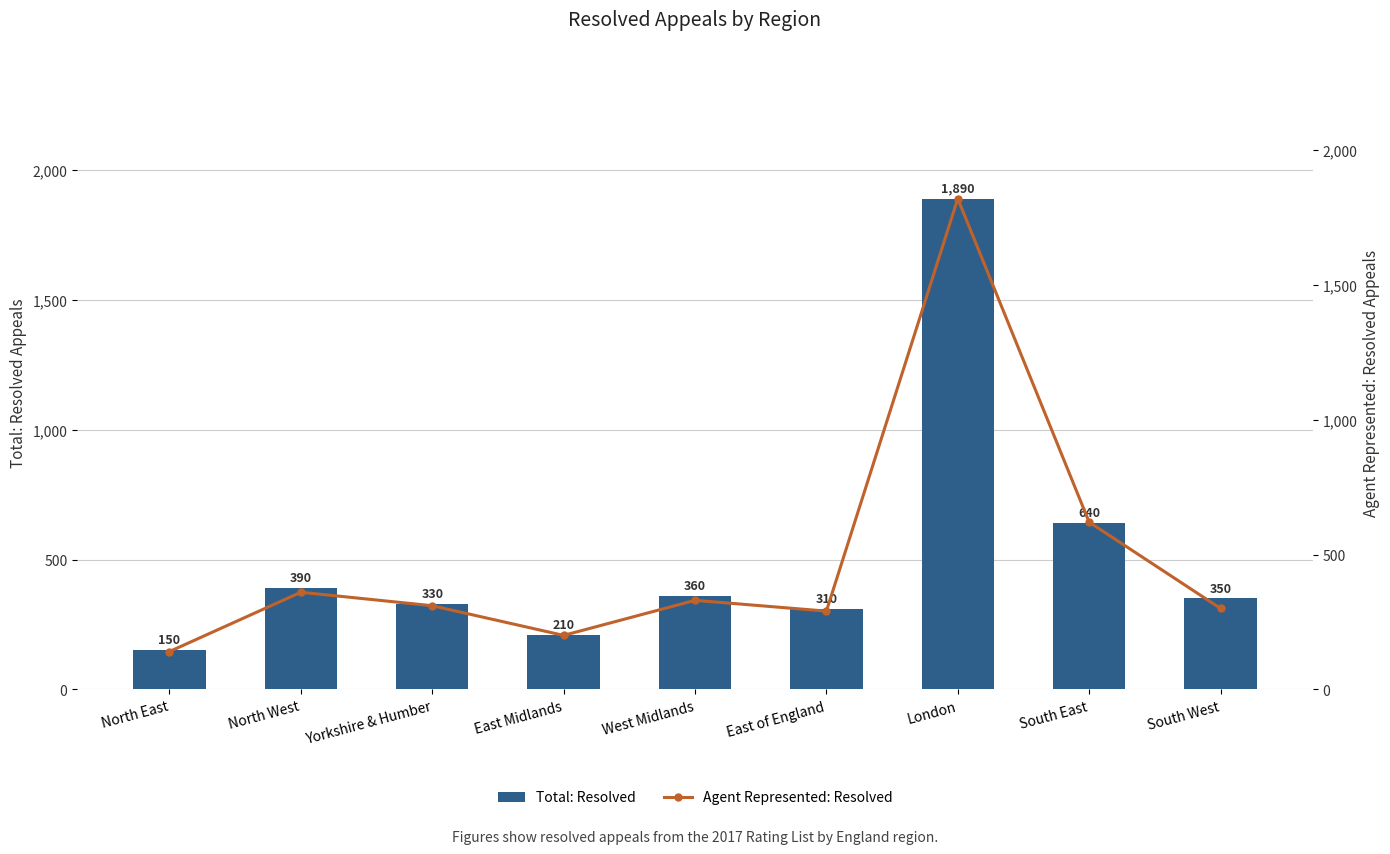

What is the approximate value of Total: Resolved at West Midlands?

360